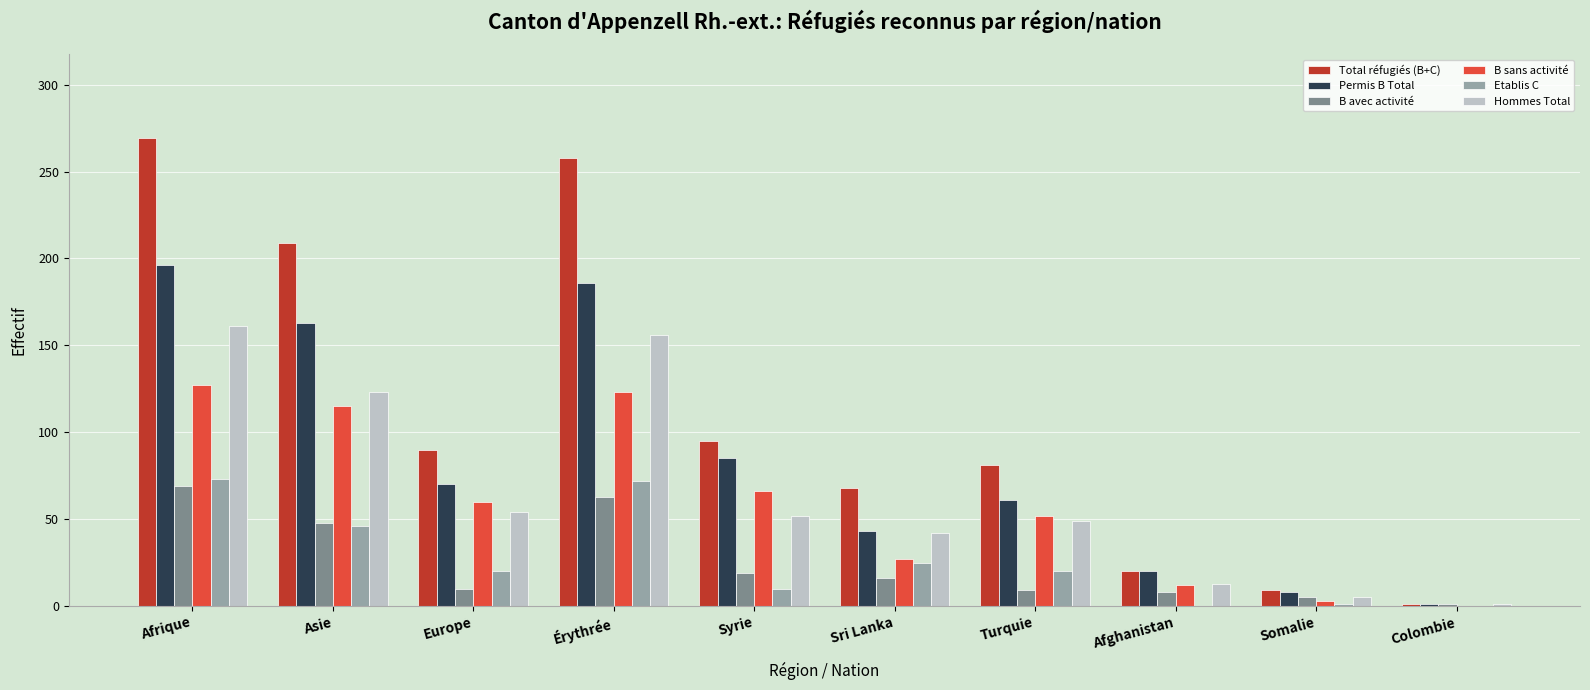

Which series changed the most between Europe and Érythrée?

Total réfugiés (B+C)